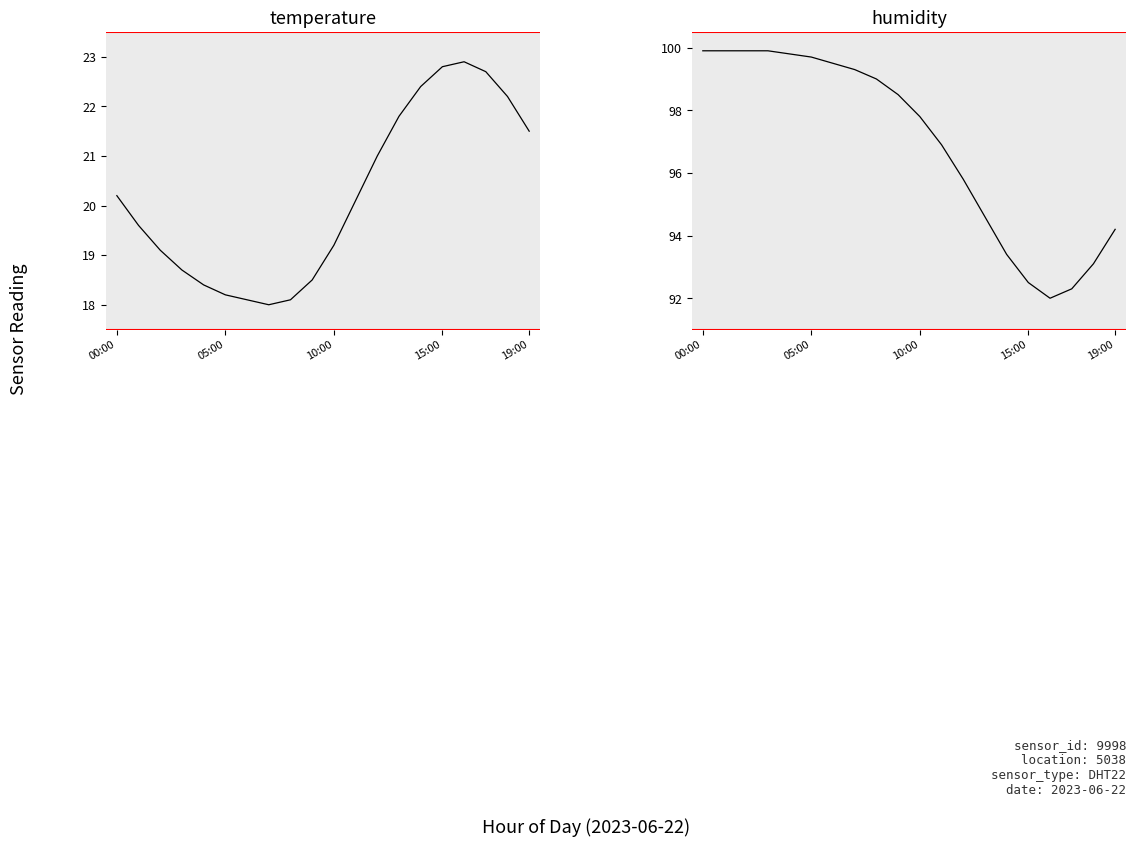

Rank the series at 18 from highest to lowest value.

humidity, temperature